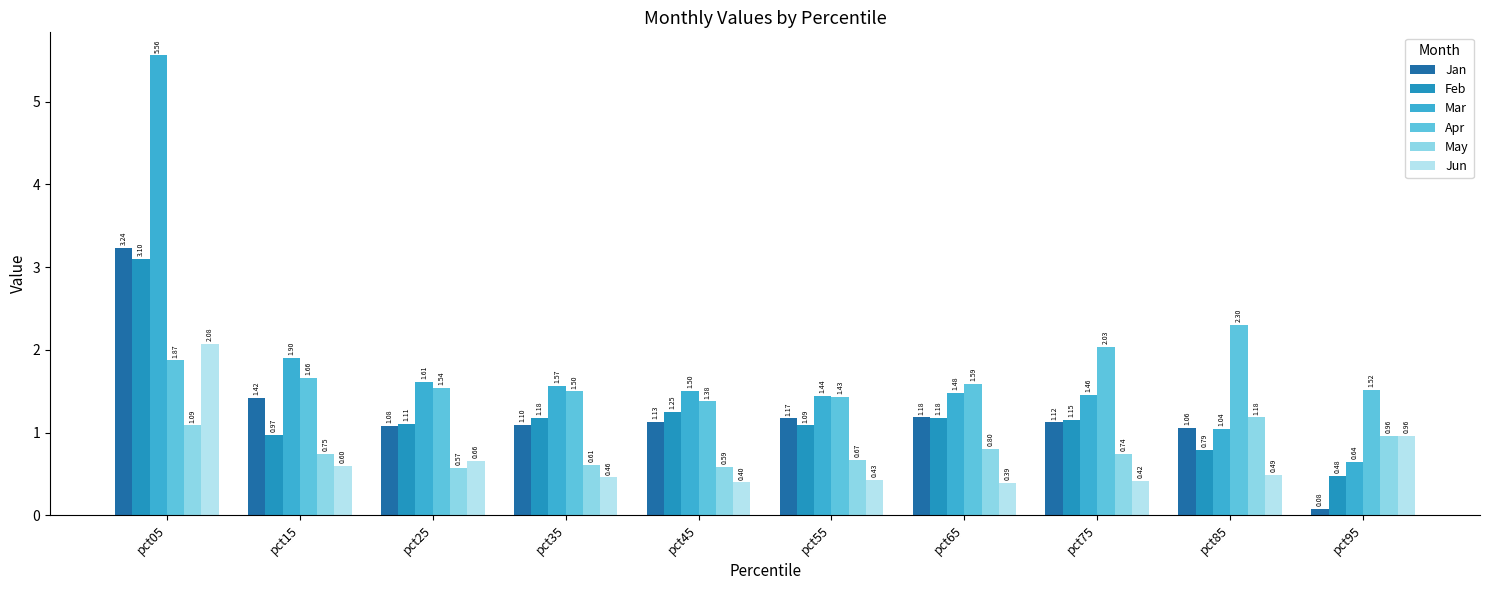

Which series changed the most between pct05 and pct35?

Mar